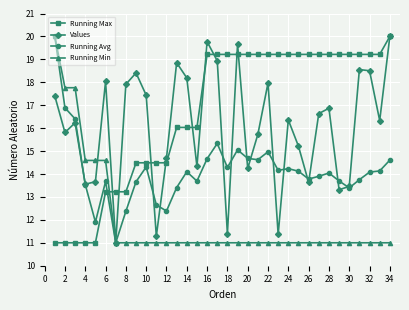

What is the value of the Running Min point at the 28th from the left?

11.0